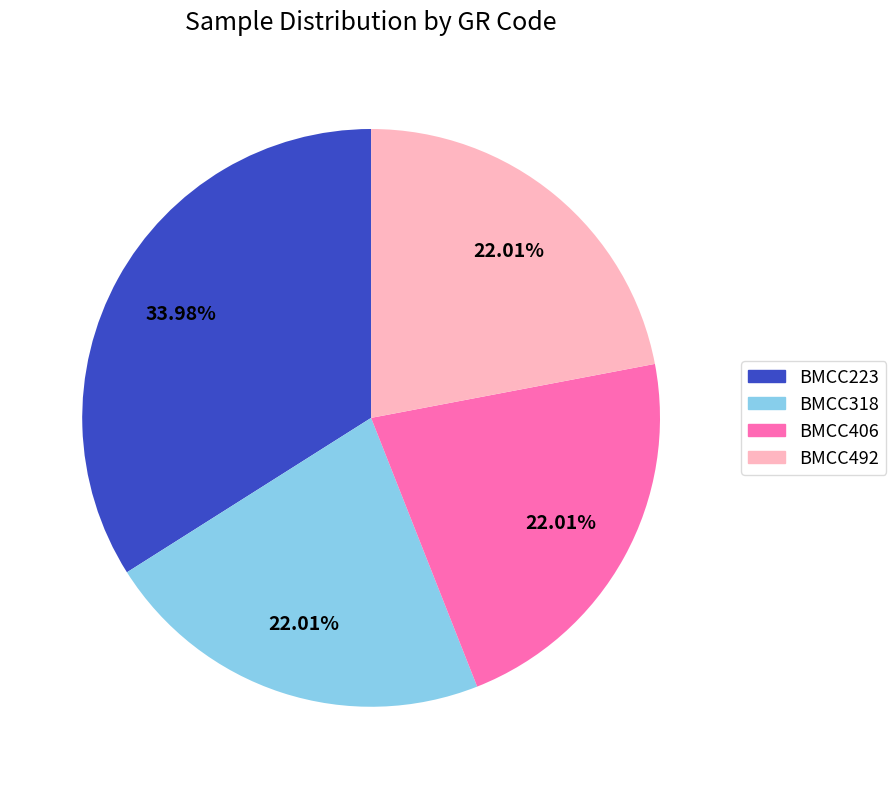

The BMCC406 slice represents 22% of the pie. True or false?

True